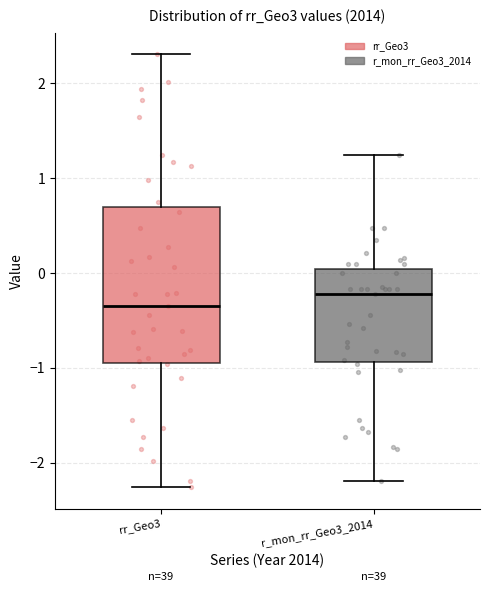

Reading left to right, transcribe this box plot: for each box, give where its median line is, the range the box spans, and where its two whiskers end, as read against the y-axis. The values are not printed on the chart, so give them approximately, as read against the axis.

rr_Geo3: median -0.3, box -0.9 to 0.7, whiskers -2.3 to 2.3
r_mon_rr_Geo3_2014: median -0.2, box -0.9 to 0.0, whiskers -2.2 to 1.2